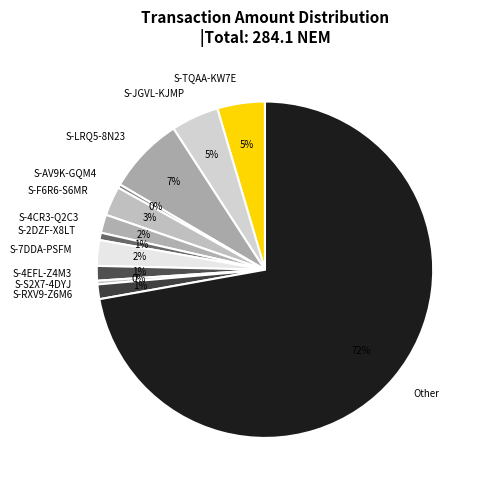

Which category accounts for the majority?

Other